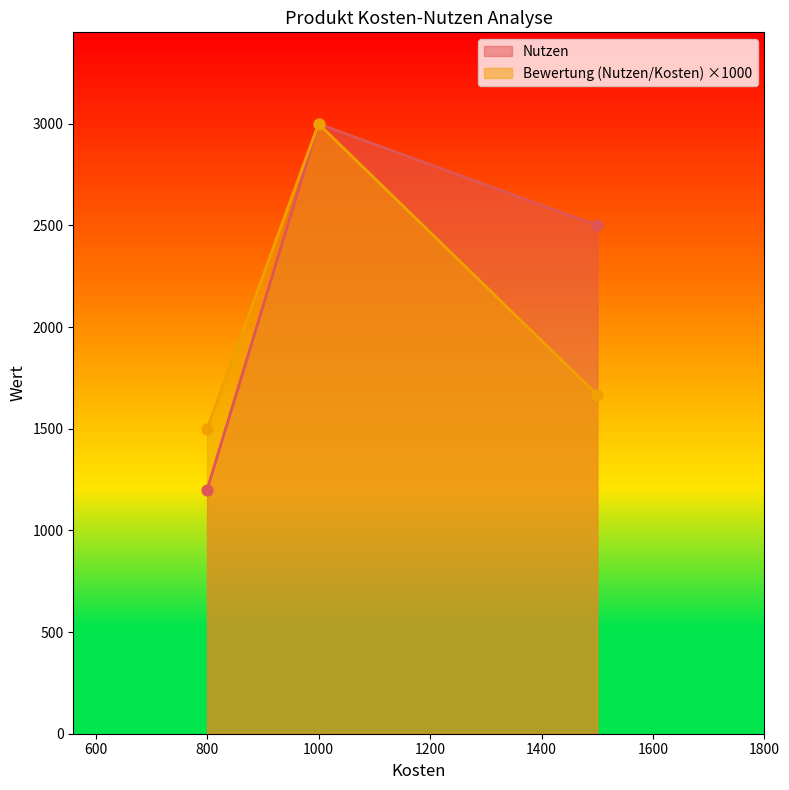

At how many categories does at least one series exceed 250?

3